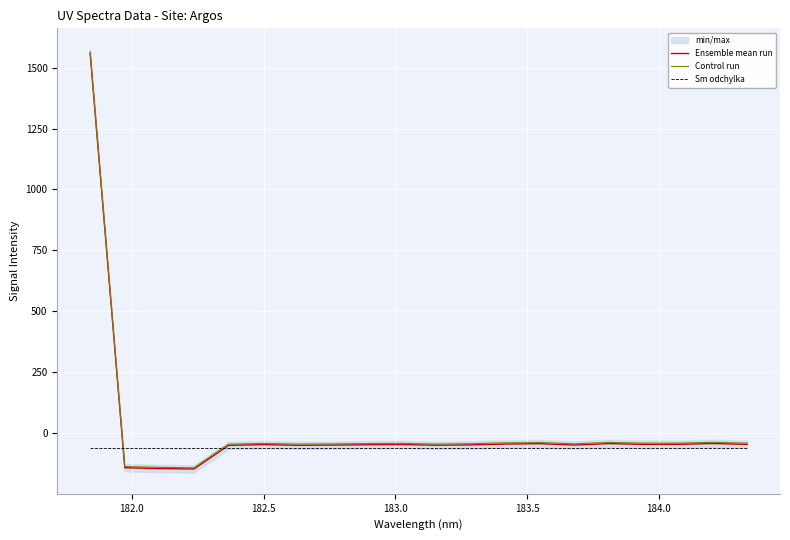

What is the lowest value of the Sm odchylka series?

-62.7